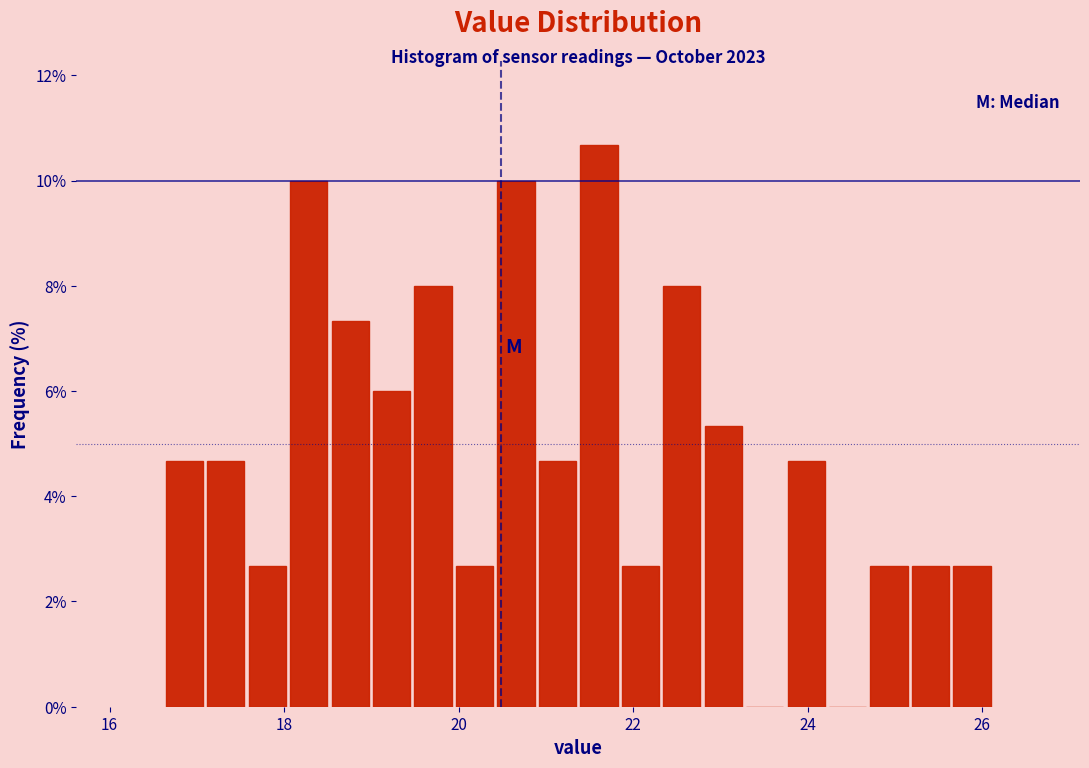

Read against the x-axis, roughly where is the centre of the tallest bar?

21.6